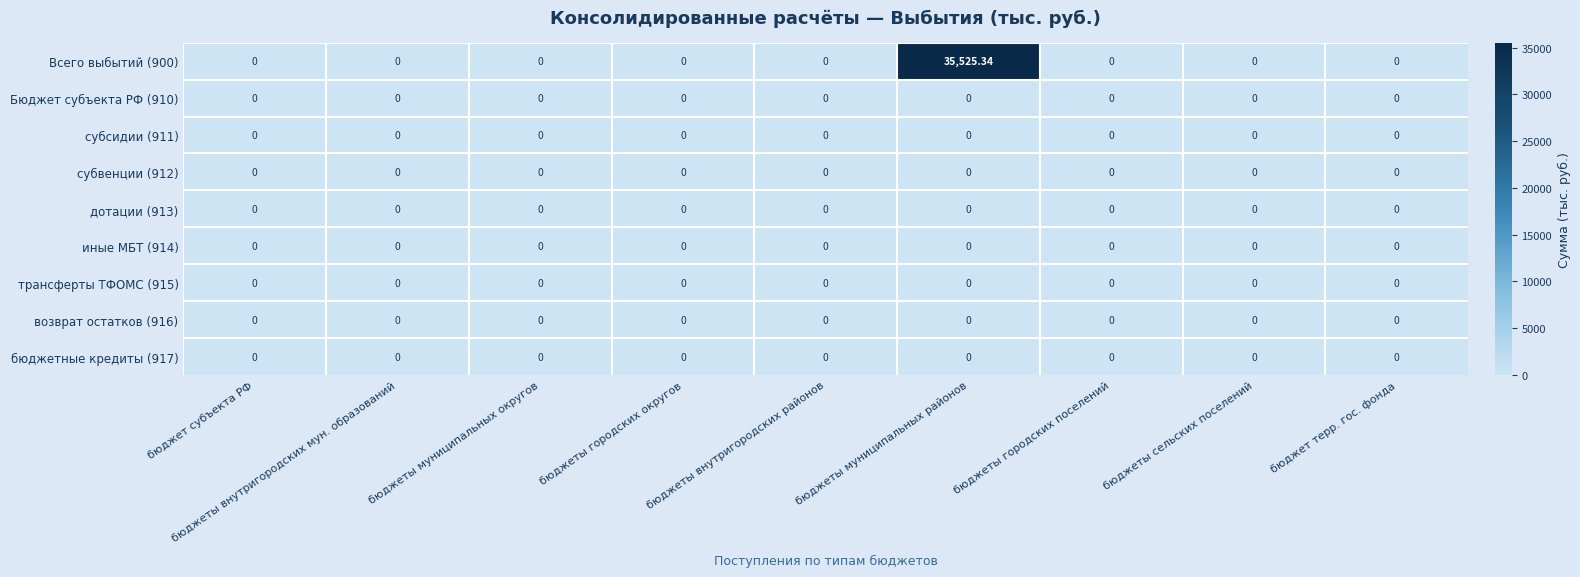

How many data points does each series have?

9